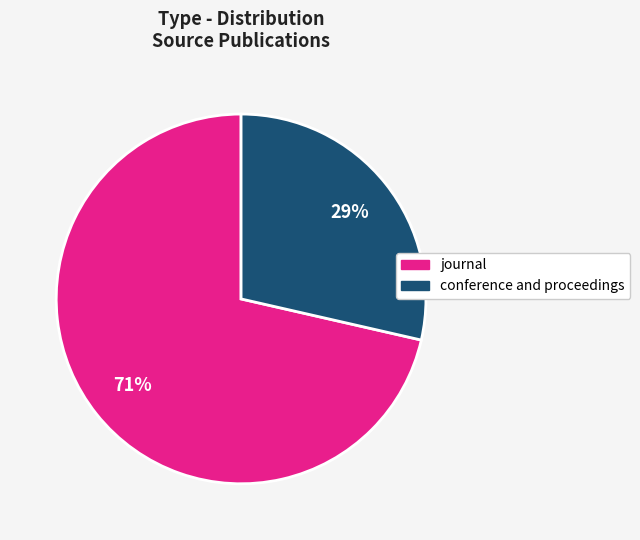

How many segments does this pie chart have?

2